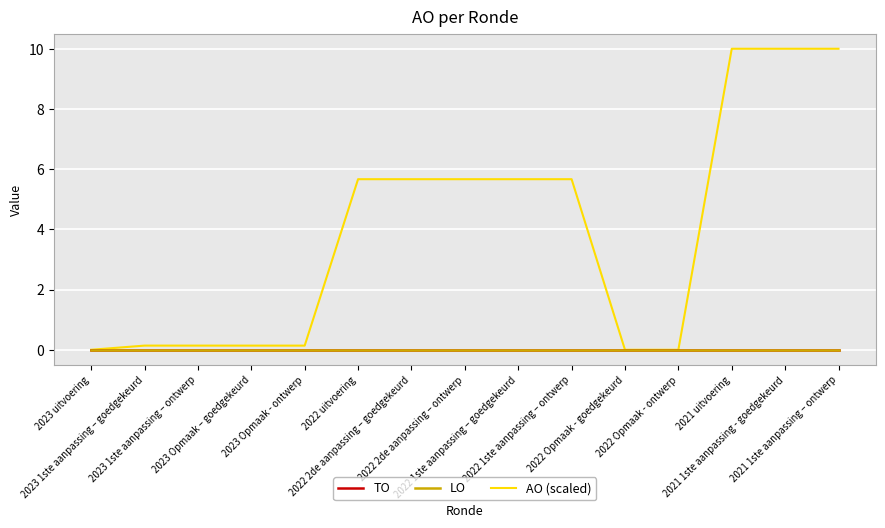

True or false: AO (scaled) and TO intersect in this chart.

False